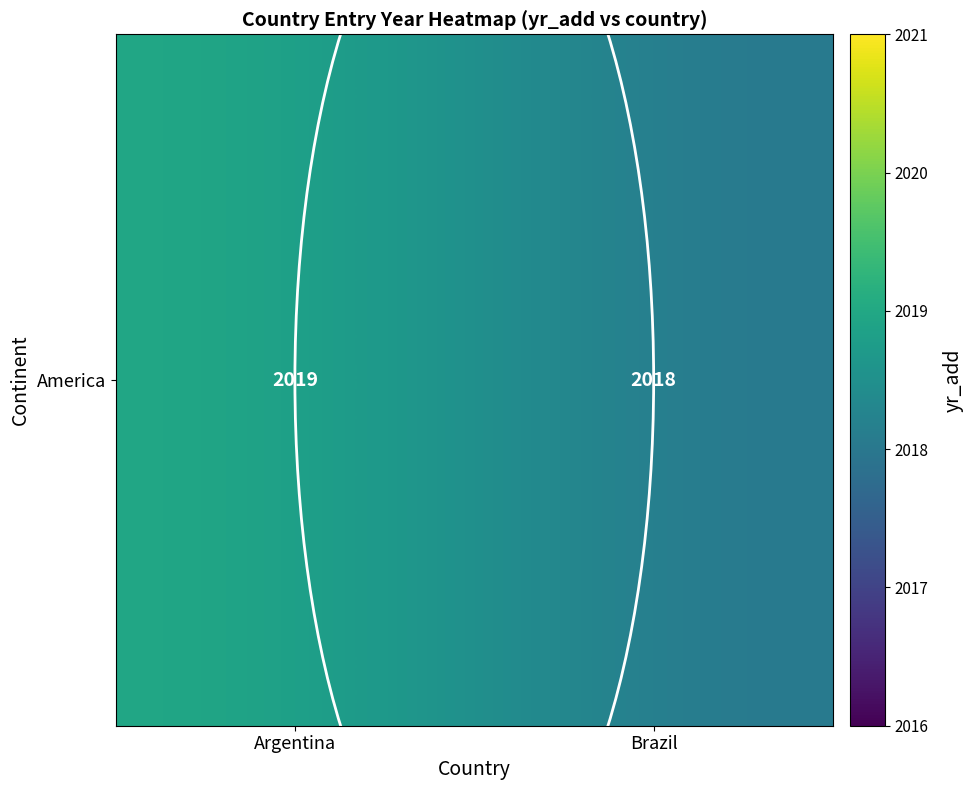

What is the difference between the values at Argentina and Brazil?

1